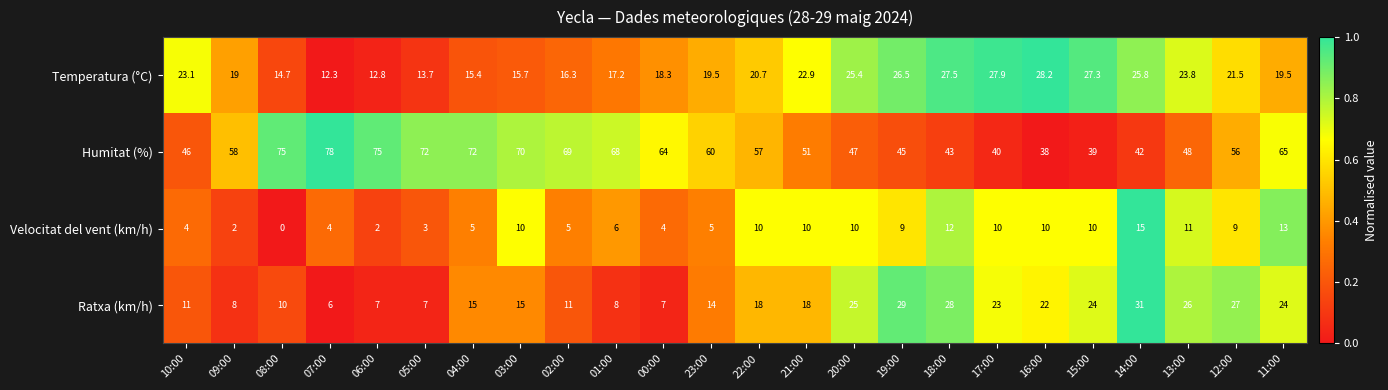

At which label does Velocitat del vent (km/h) first exceed 9?

03:00